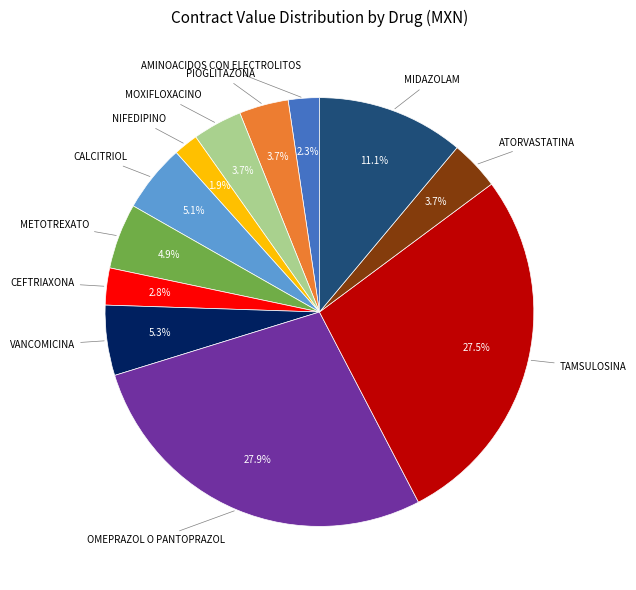

Is there any slice that represents more than half of the pie?

No